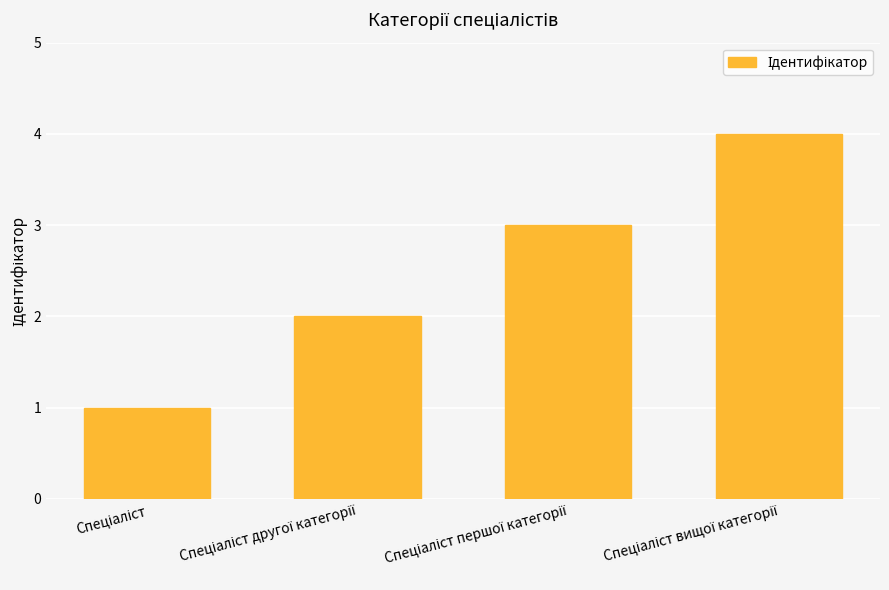

What is the sum of all values?

10